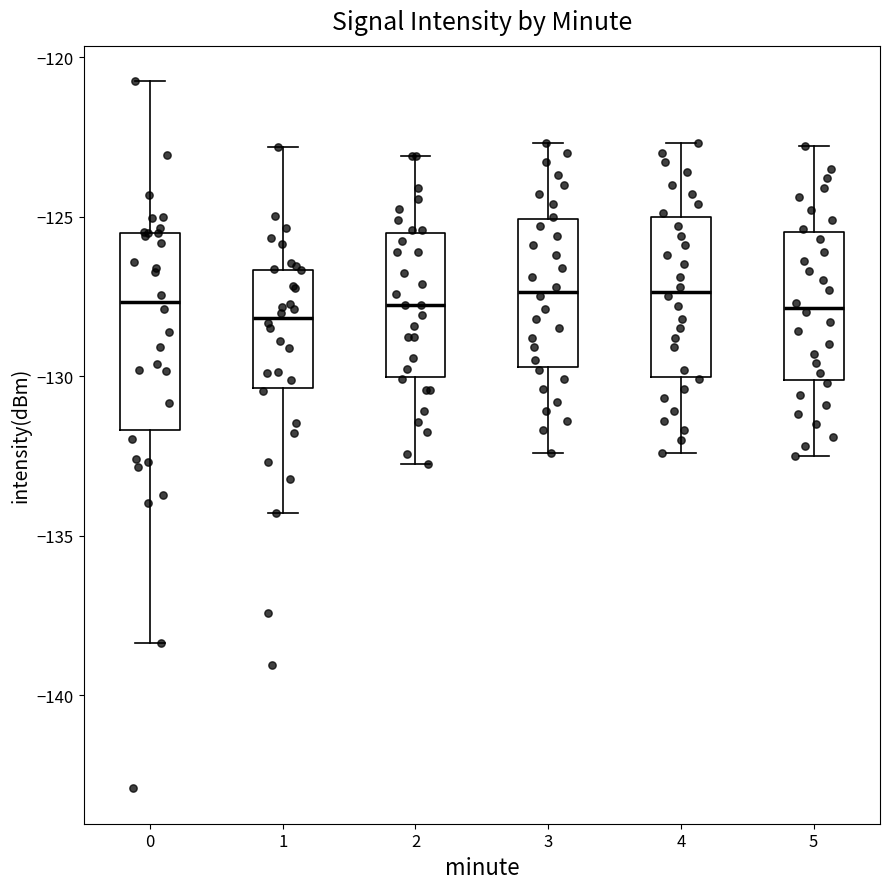

Reading left to right, read every box against the y-axis: the position of its median line, the range the box covers, and the ends of its whiskers. The values are not printed on the chart, so give them approximately, as read against the axis.

0: median -127.5, box -131.5 to -125.5, whiskers -138.5 to -120.5
1: median -128.0, box -130.5 to -126.5, whiskers -134.5 to -123.0
2: median -128.0, box -130.0 to -125.5, whiskers -133.0 to -123.0
3: median -127.5, box -129.5 to -125.0, whiskers -132.5 to -122.5
4: median -127.5, box -130.0 to -125.0, whiskers -132.5 to -122.5
5: median -128.0, box -130.0 to -125.5, whiskers -132.5 to -123.0